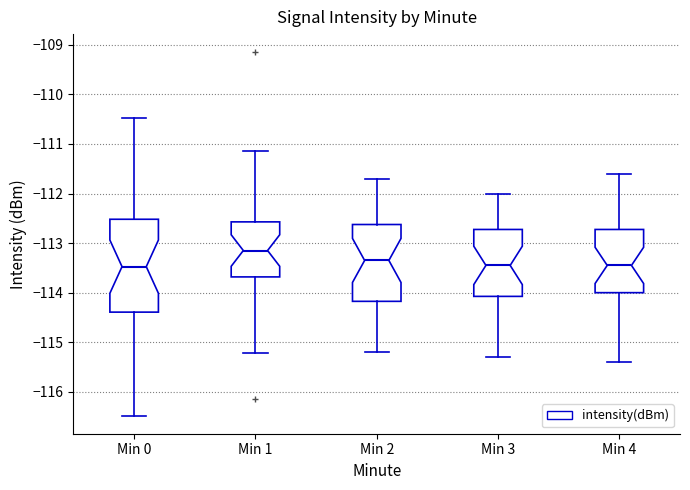

Which box is the tallest, from its lower edge to its upper edge?

Min 0